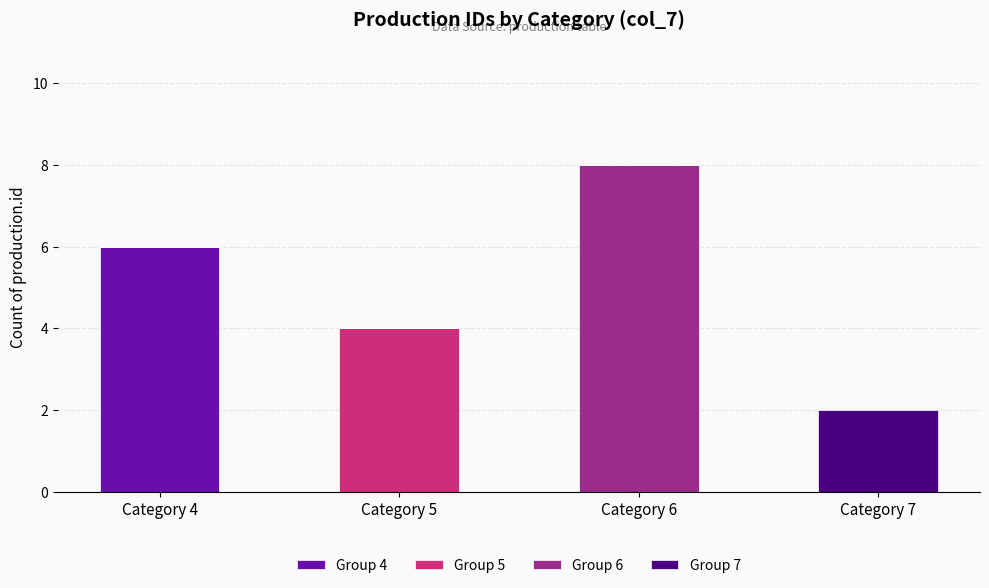

What are all the series names shown in the legend?

Group 4, Group 5, Group 6, Group 7